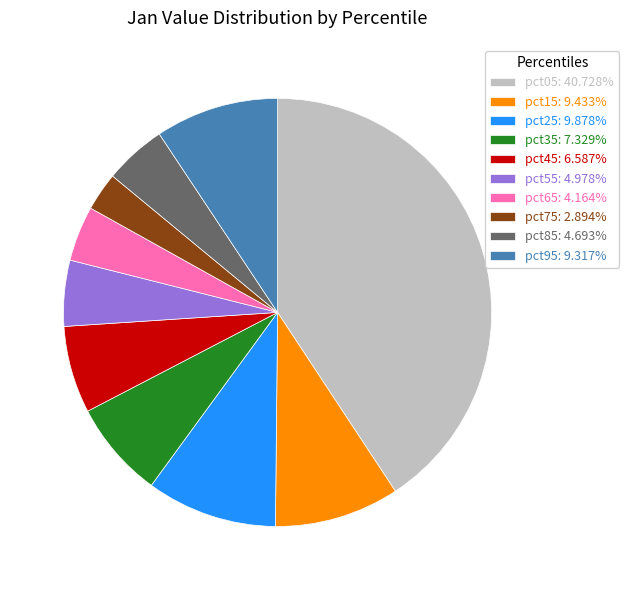

Count the number of slices in the pie.

10